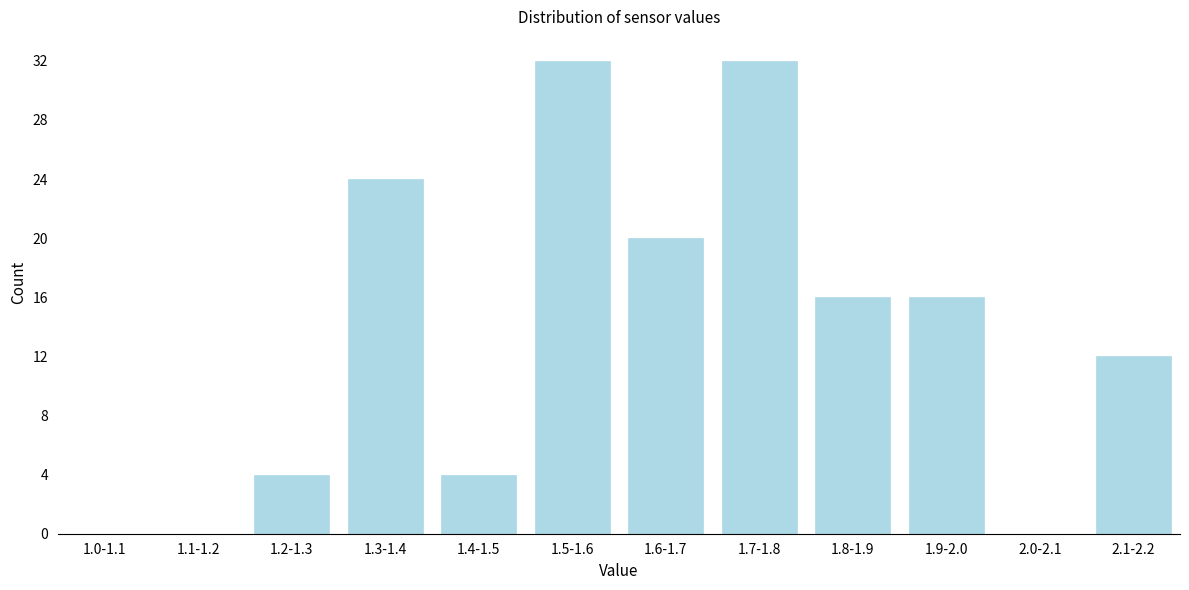

Reading right to left, extract all data points from this chart.

2.1-2.2=12	2.0-2.1=0	1.9-2.0=16	1.8-1.9=16	1.7-1.8=32	1.6-1.7=20	1.5-1.6=32	1.4-1.5=4	1.3-1.4=24	1.2-1.3=4	1.1-1.2=0	1.0-1.1=0